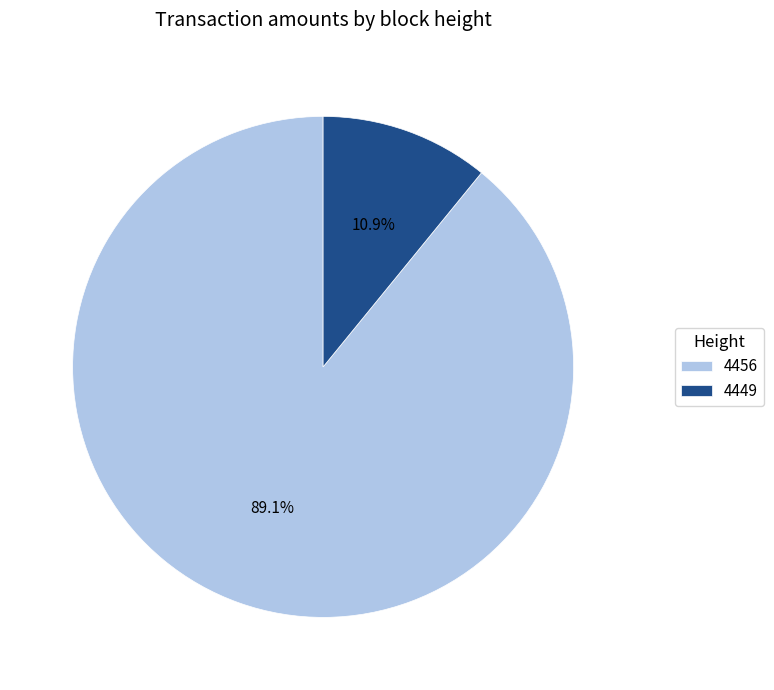

What is the smallest slice in the pie chart?

4449